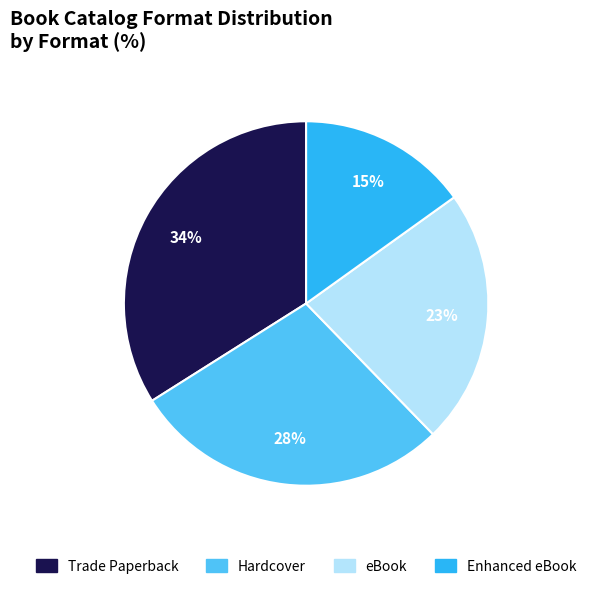

Which has a higher value, Trade Paperback or eBook?

Trade Paperback